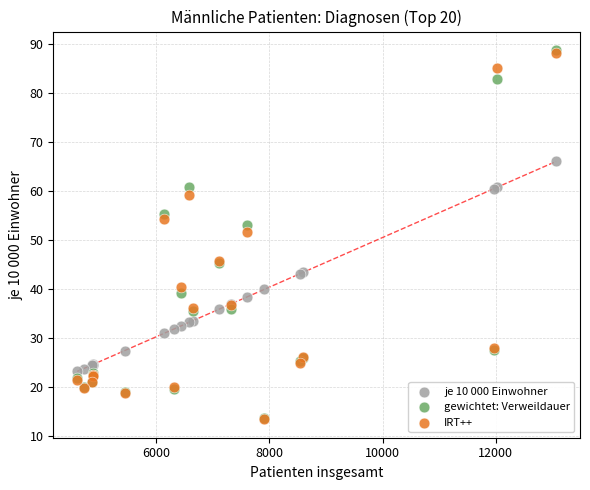

Which series has the widest spread of Y values?

gewichtet: Verweildauer